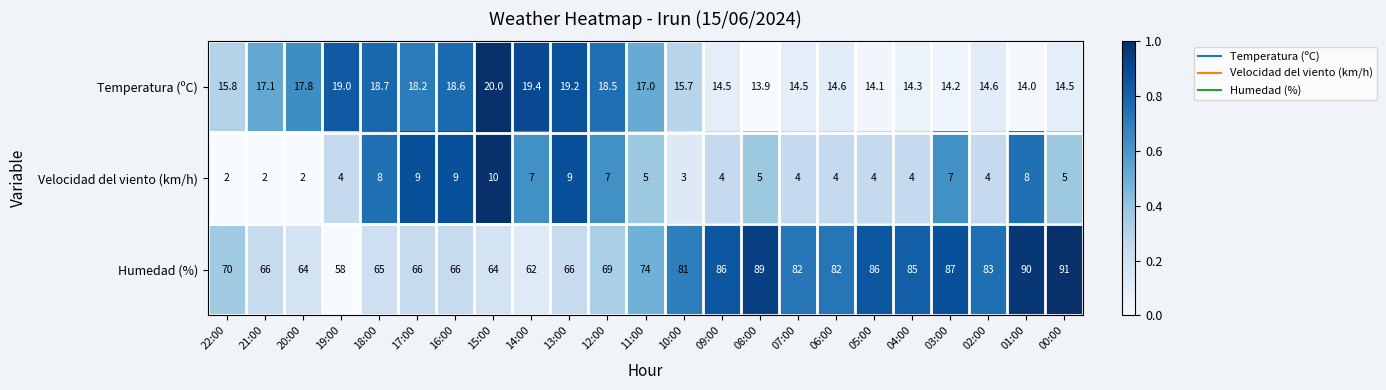

What is the total value across all series at 16:00?

93.6